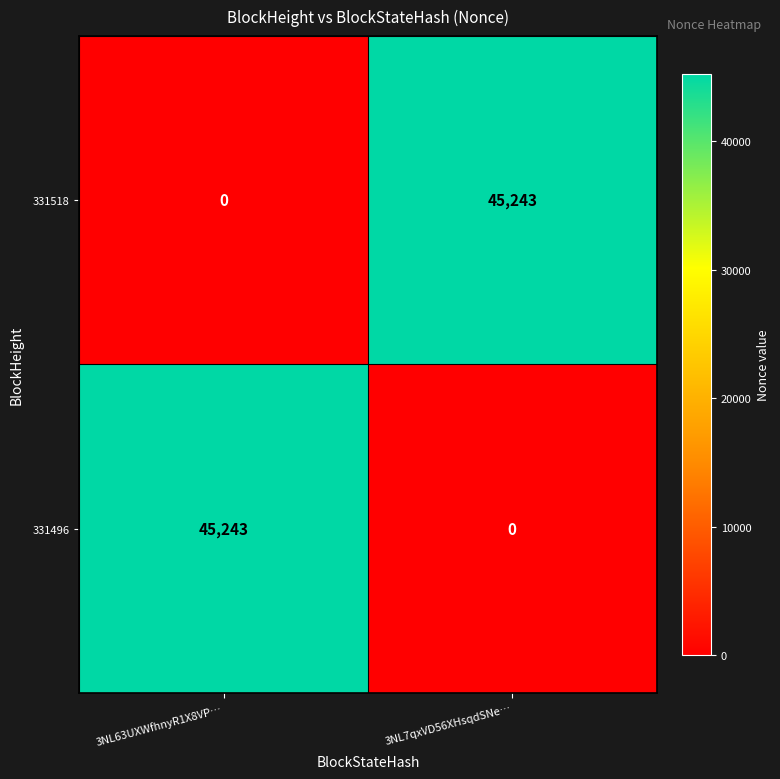

The 331518 series shows 45243 at 3NL7qxVD56XHsqdSNe…. True or false?

True